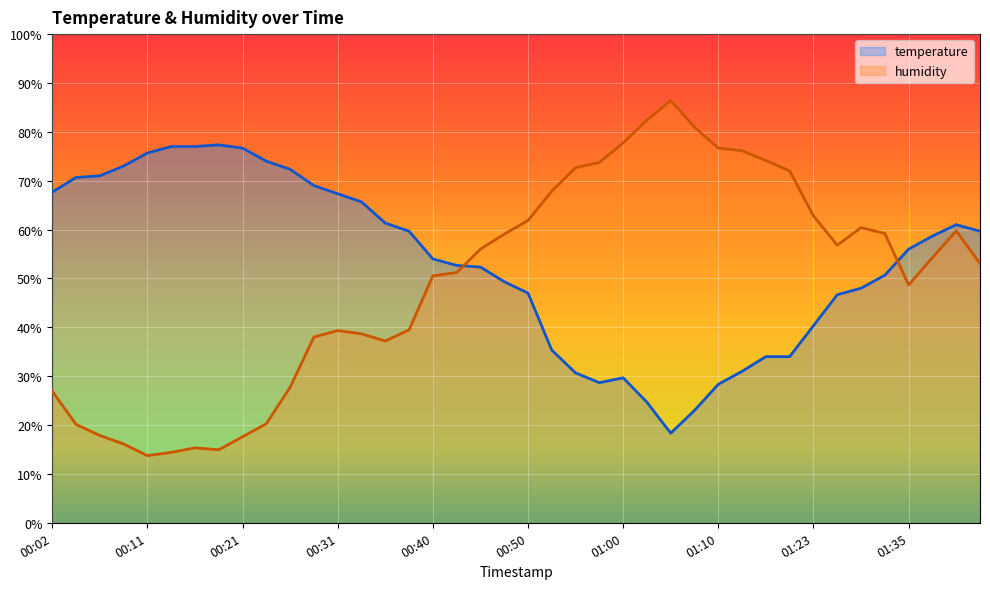

List the series in order of their overall mean, highest first.

temperature, humidity